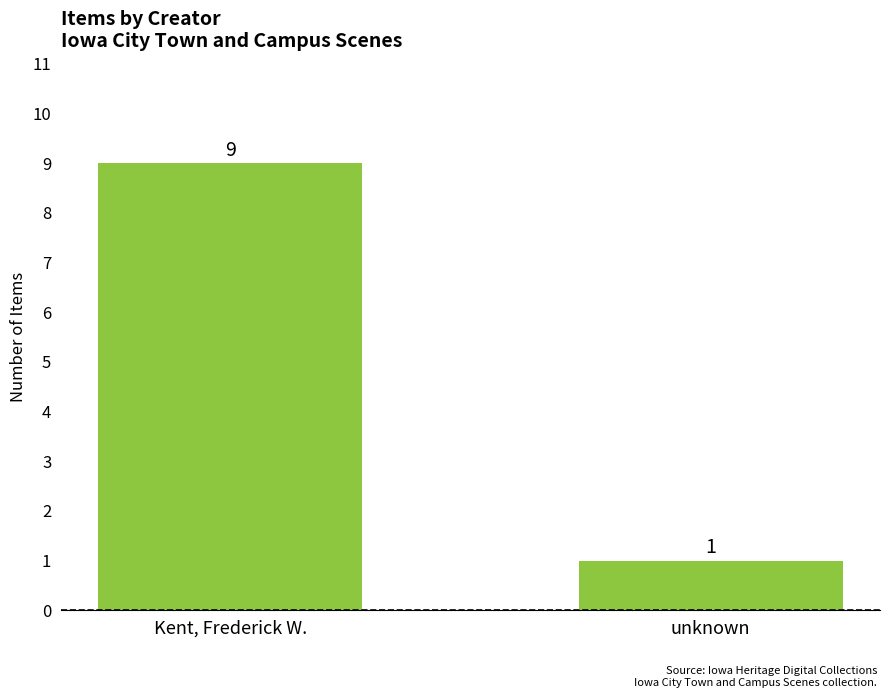

What is the value of the 2nd bar from the left?

1